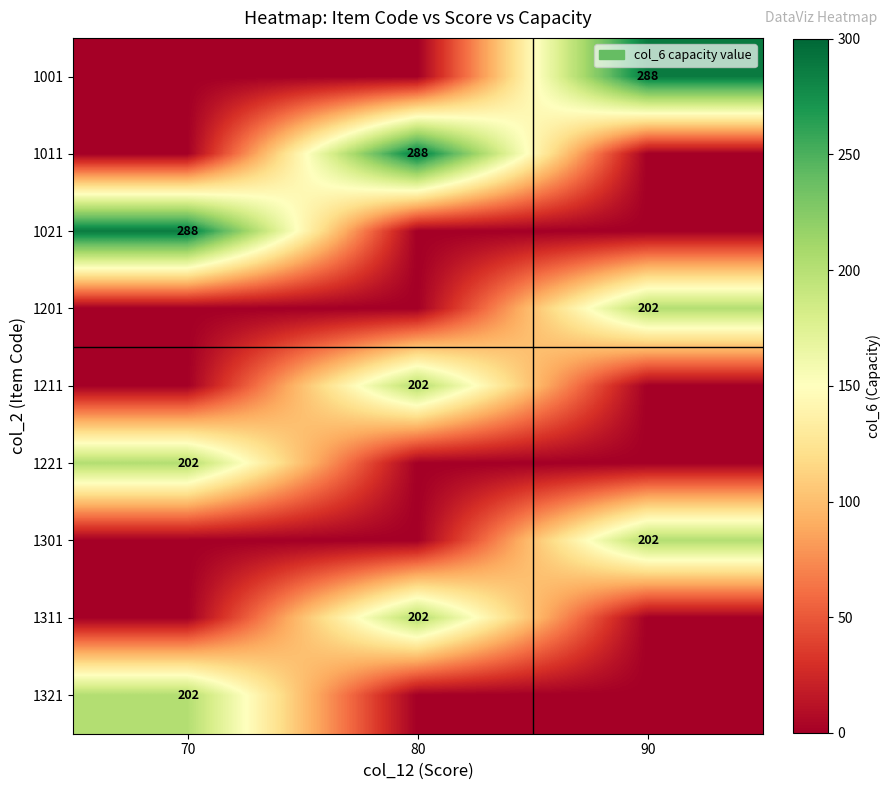

Which has a higher value, 80 or 70?

80